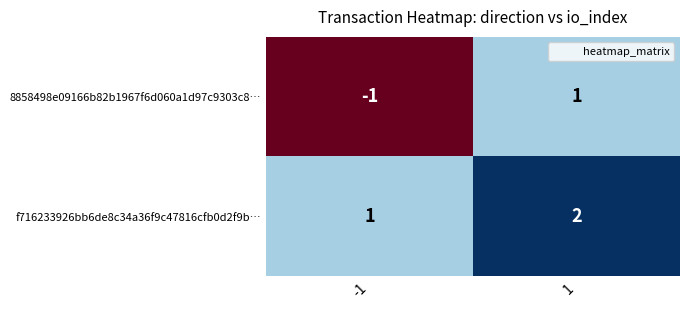

Which series has the widest spread of values?

8858498e09166b82b1967f6d060a1d97c9303c8…